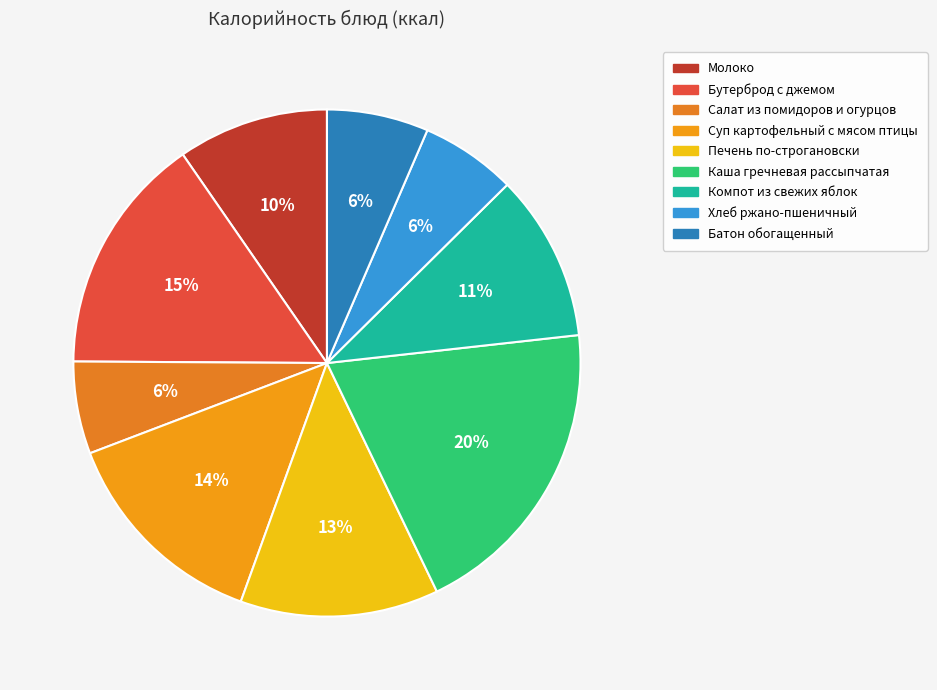

How many segments does this pie chart have?

9